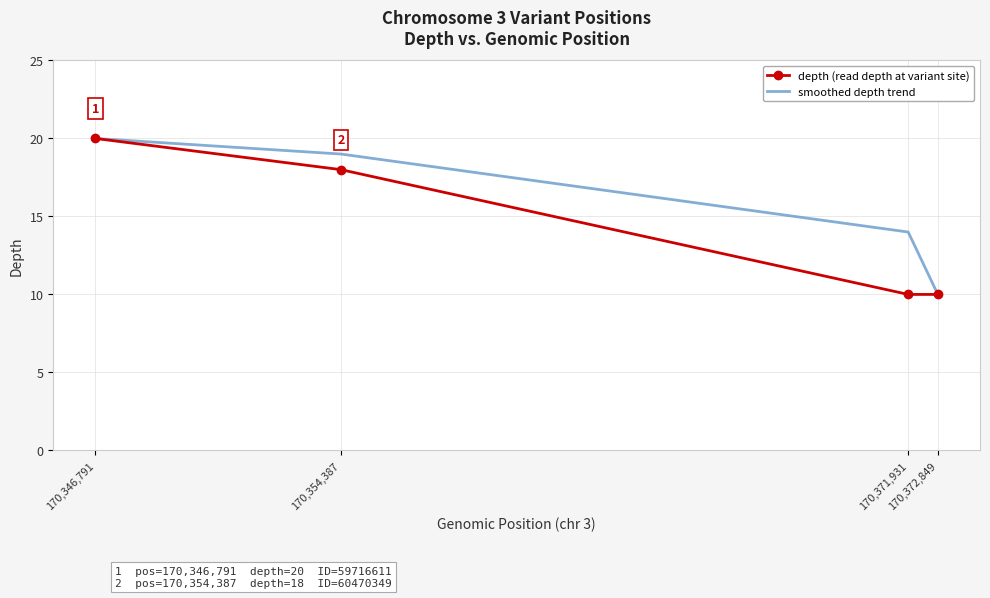

Reading left to right, what are all the values shown in this chart?

depth (read depth at variant site): 170,346,791=20	170,354,387=18	170,371,931=10	170,372,849=10
smoothed depth trend: 170,346,791=20	170,354,387=19	170,371,931=14	170,372,849=10